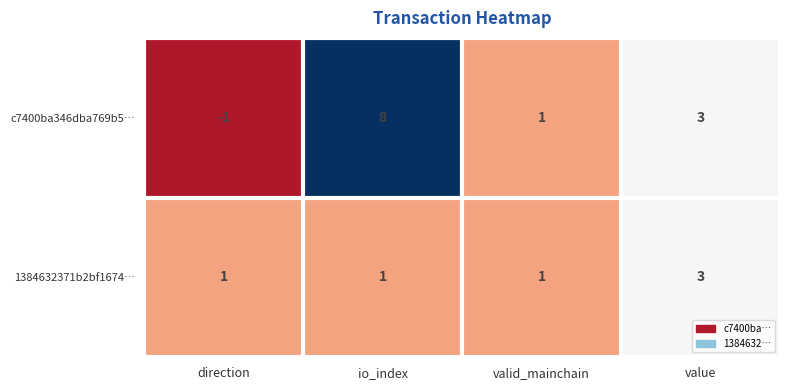

At how many categories does at least one series exceed 5?

1